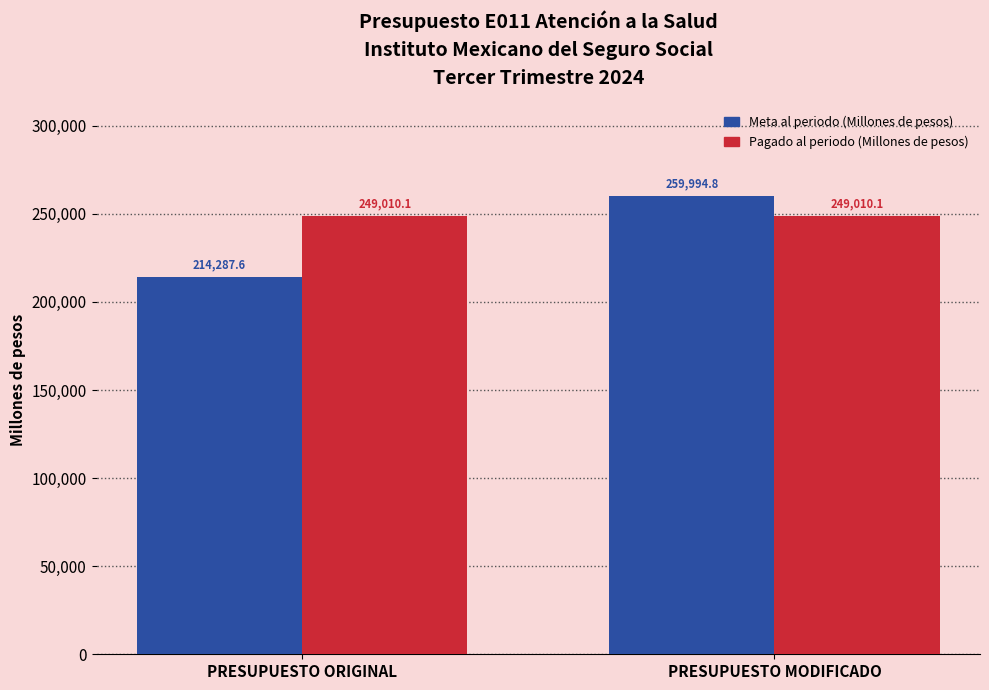

Which category has the lowest value in the Meta al periodo (Millones de pesos) series?

PRESUPUESTO ORIGINAL